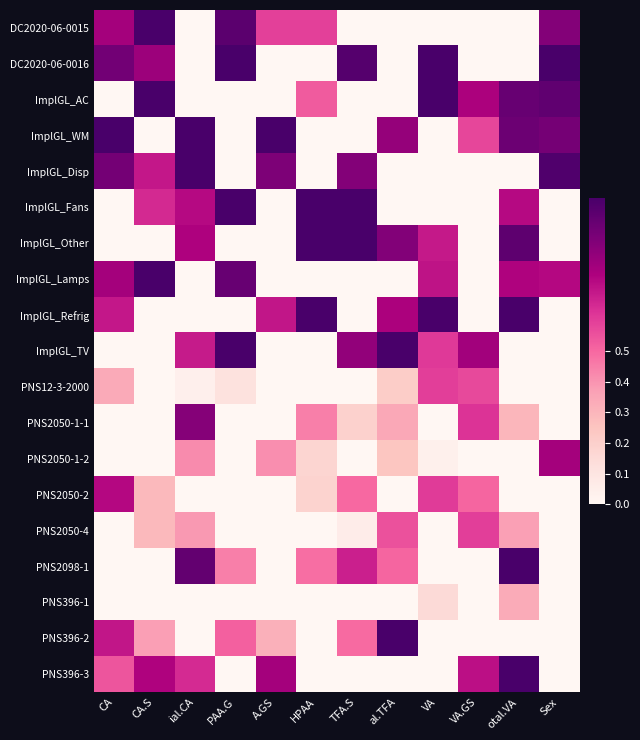

Between VA and VA.GS, which is larger?

VA